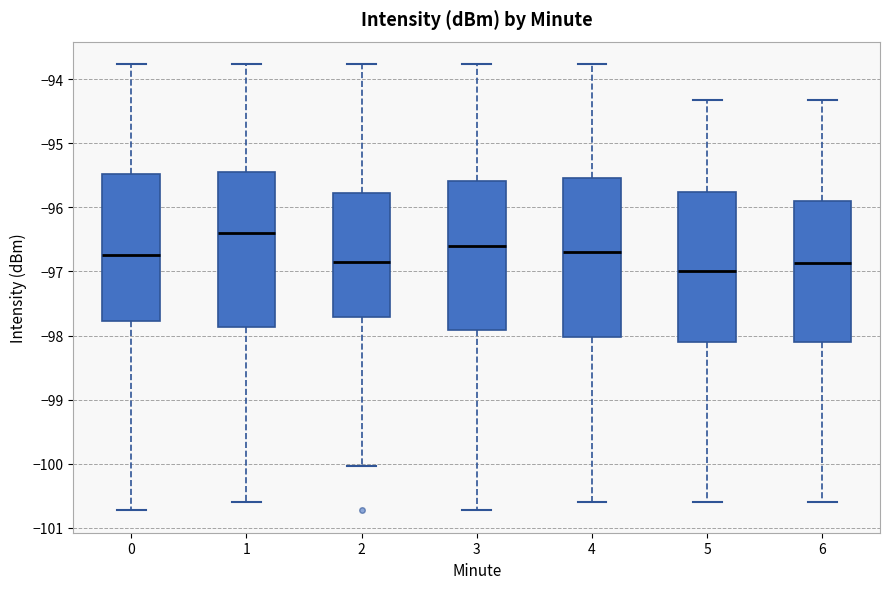

Which box has the lowest median line?

5